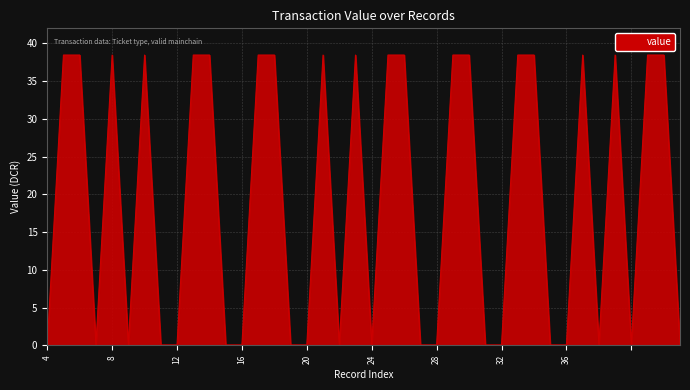

What is the greatest value displayed?

38.5